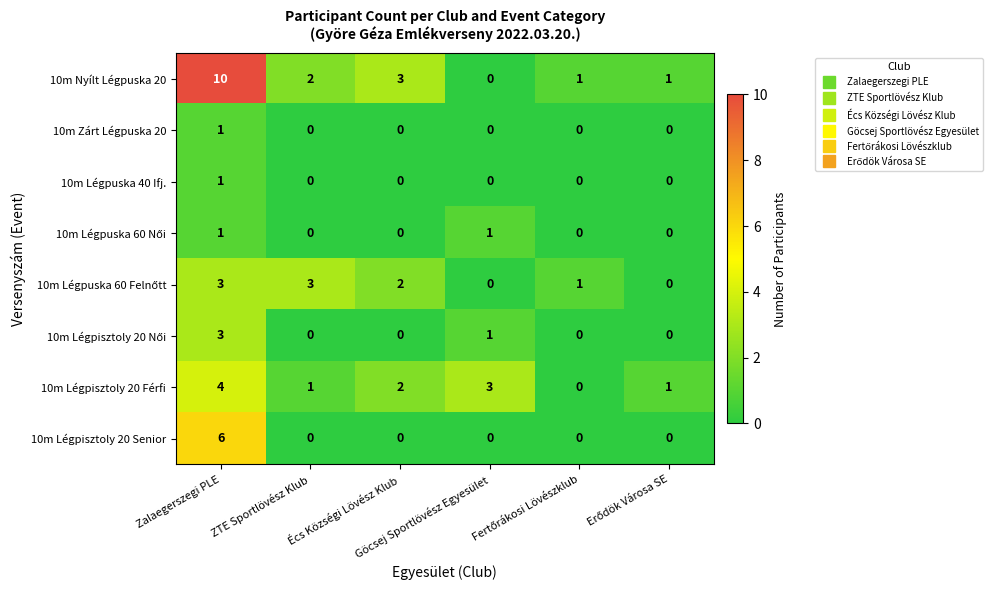

Which series has the largest range (max minus min)?

10m Nyílt Légpuska 20